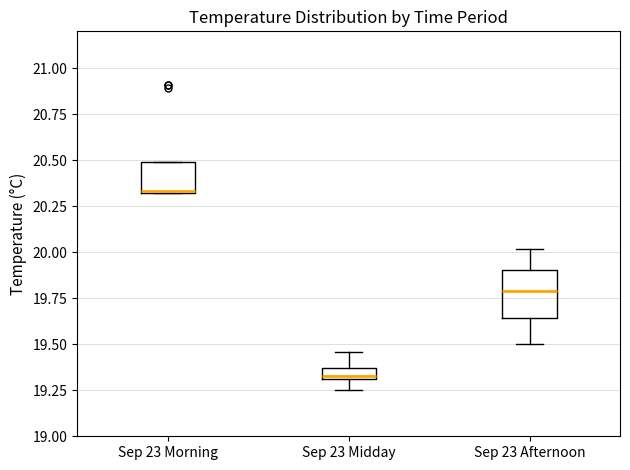

Where does the median line of the box for Sep 23 Morning sit on the y-axis? The values are not printed on the chart, so give them approximately, as read against the axis.

20.35